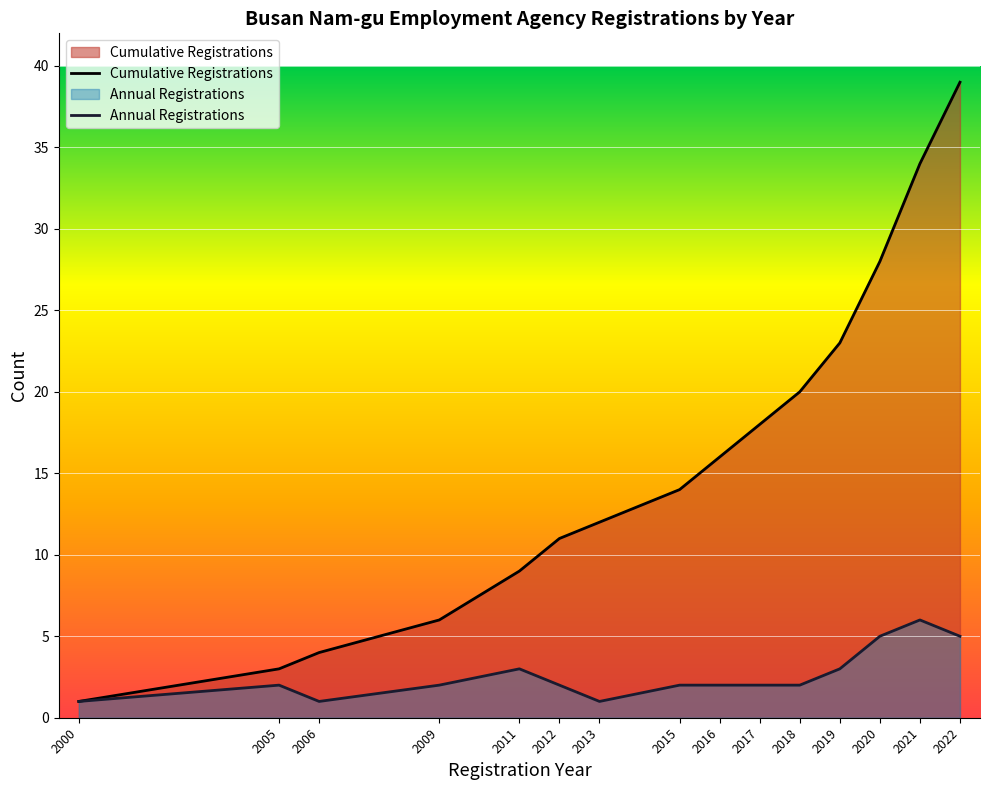

What is the difference between the values at 2022 and 2021?

5